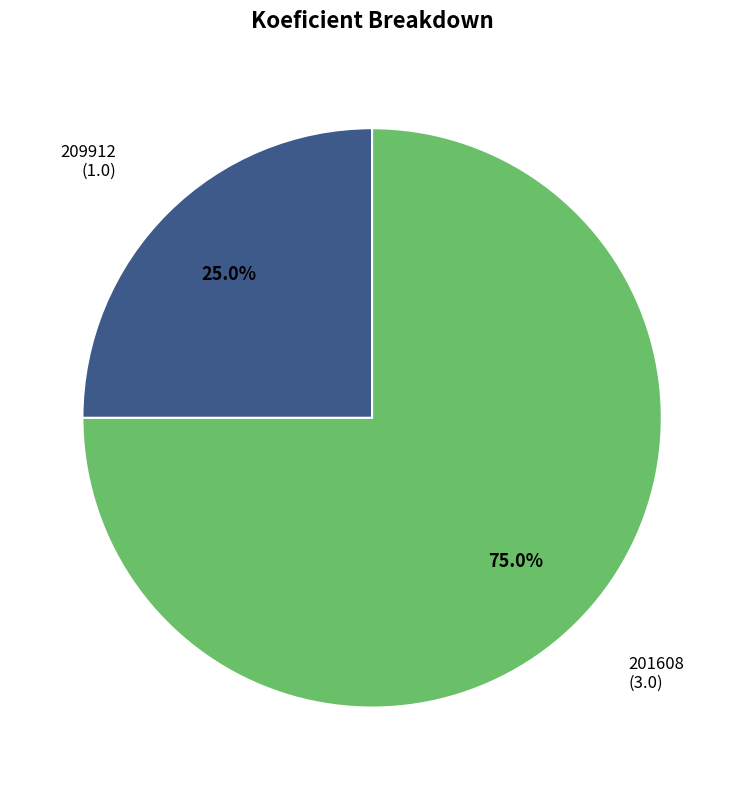

Is there any slice that represents more than half of the pie?

Yes